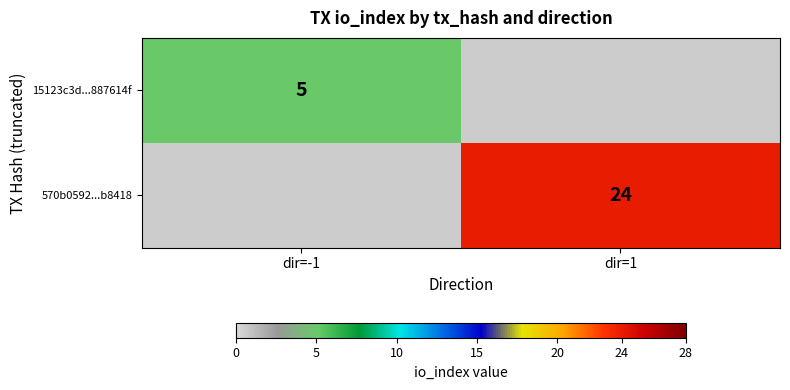

Is the value of 15123c3d...887614f at dir=-1 greater than the value of 570b0592...b8418 at dir=1?

No